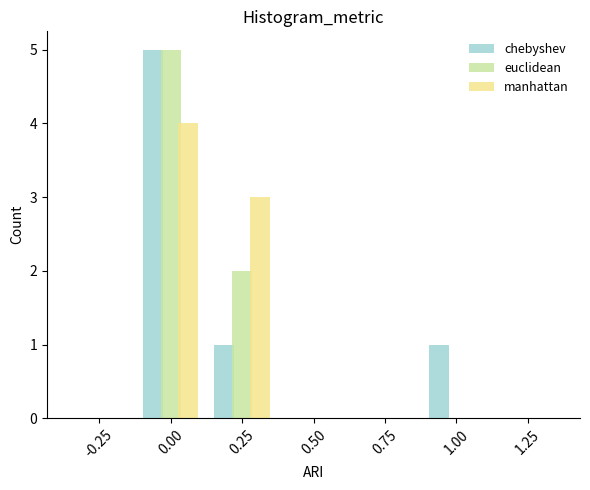

Reading left to right, transcribe this chart: for each range on the x-axis, give the height of each series' bar. Neither the bar edges nor the heights are printed on the chart, so give them approximately, as read against the axes.

-0.375 to -0.125: chebyshev=0	euclidean=0	manhattan=0
-0.125 to 0.125: chebyshev=5	euclidean=5	manhattan=4
0.125 to 0.375: chebyshev=1	euclidean=2	manhattan=3
0.375 to 0.625: chebyshev=0	euclidean=0	manhattan=0
0.625 to 0.875: chebyshev=0	euclidean=0	manhattan=0
0.875 to 1.125: chebyshev=1	euclidean=0	manhattan=0
1.125 to 1.375: chebyshev=0	euclidean=0	manhattan=0